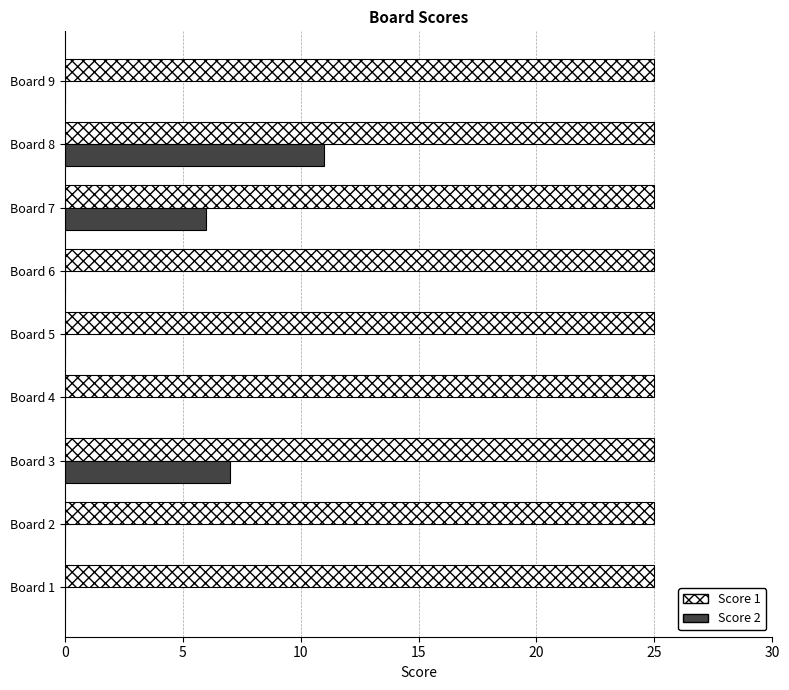

Is the value of Score 2 at Board 4 greater than the value of Score 1 at Board 1?

No